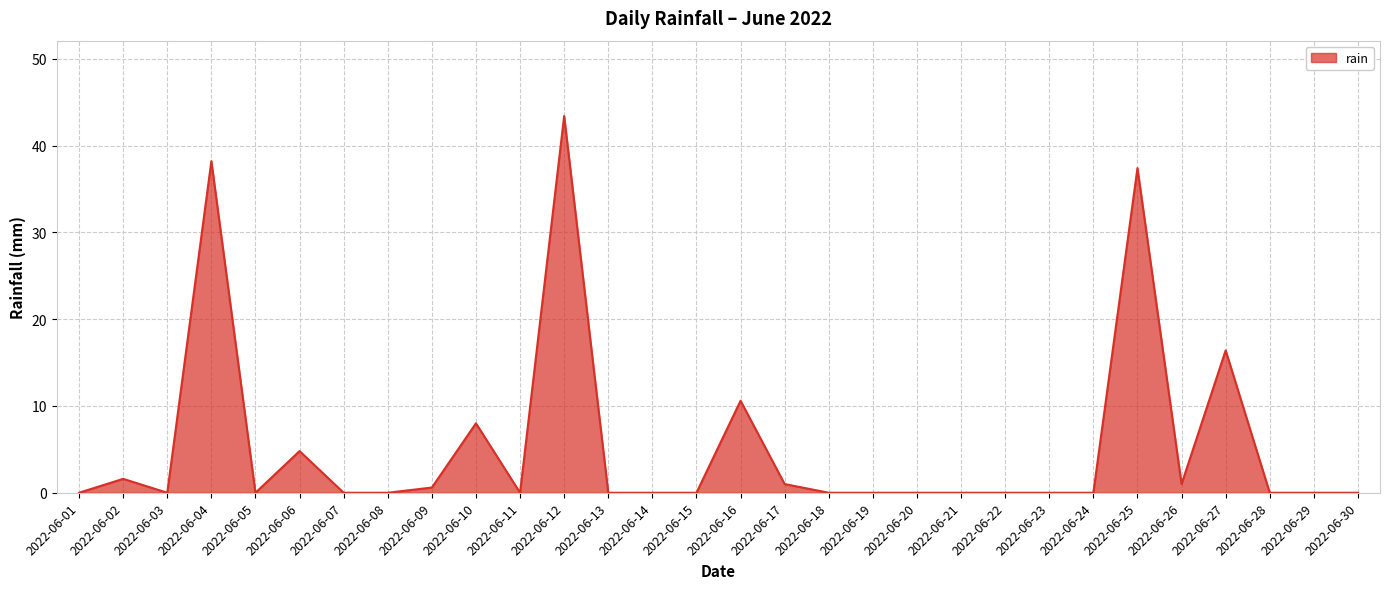

What is the sum of the values at 2022-06-22 and 2022-06-12?

43.4